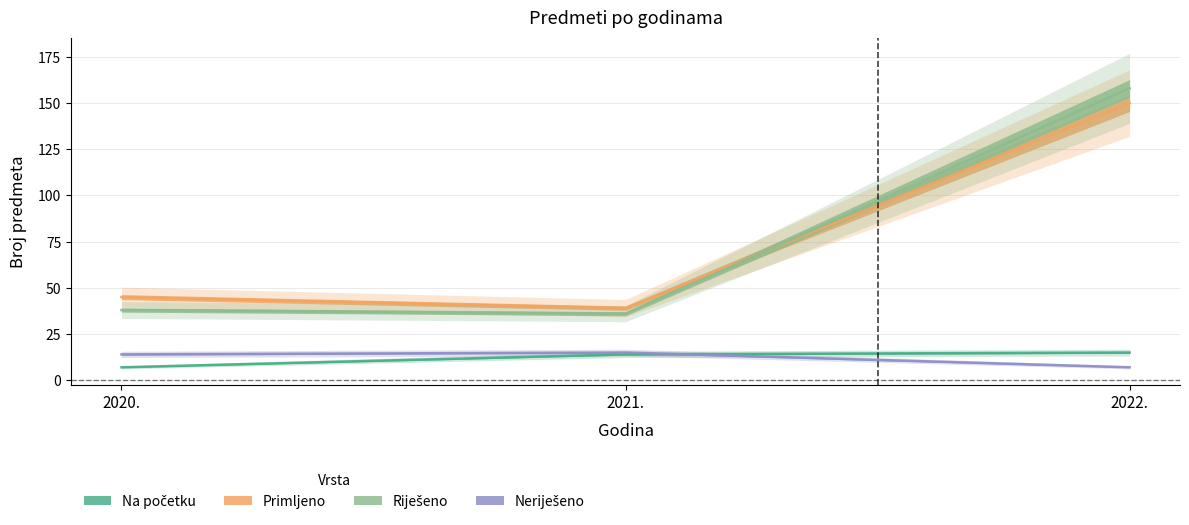

Which series has the largest total across all categories?

Primljeno